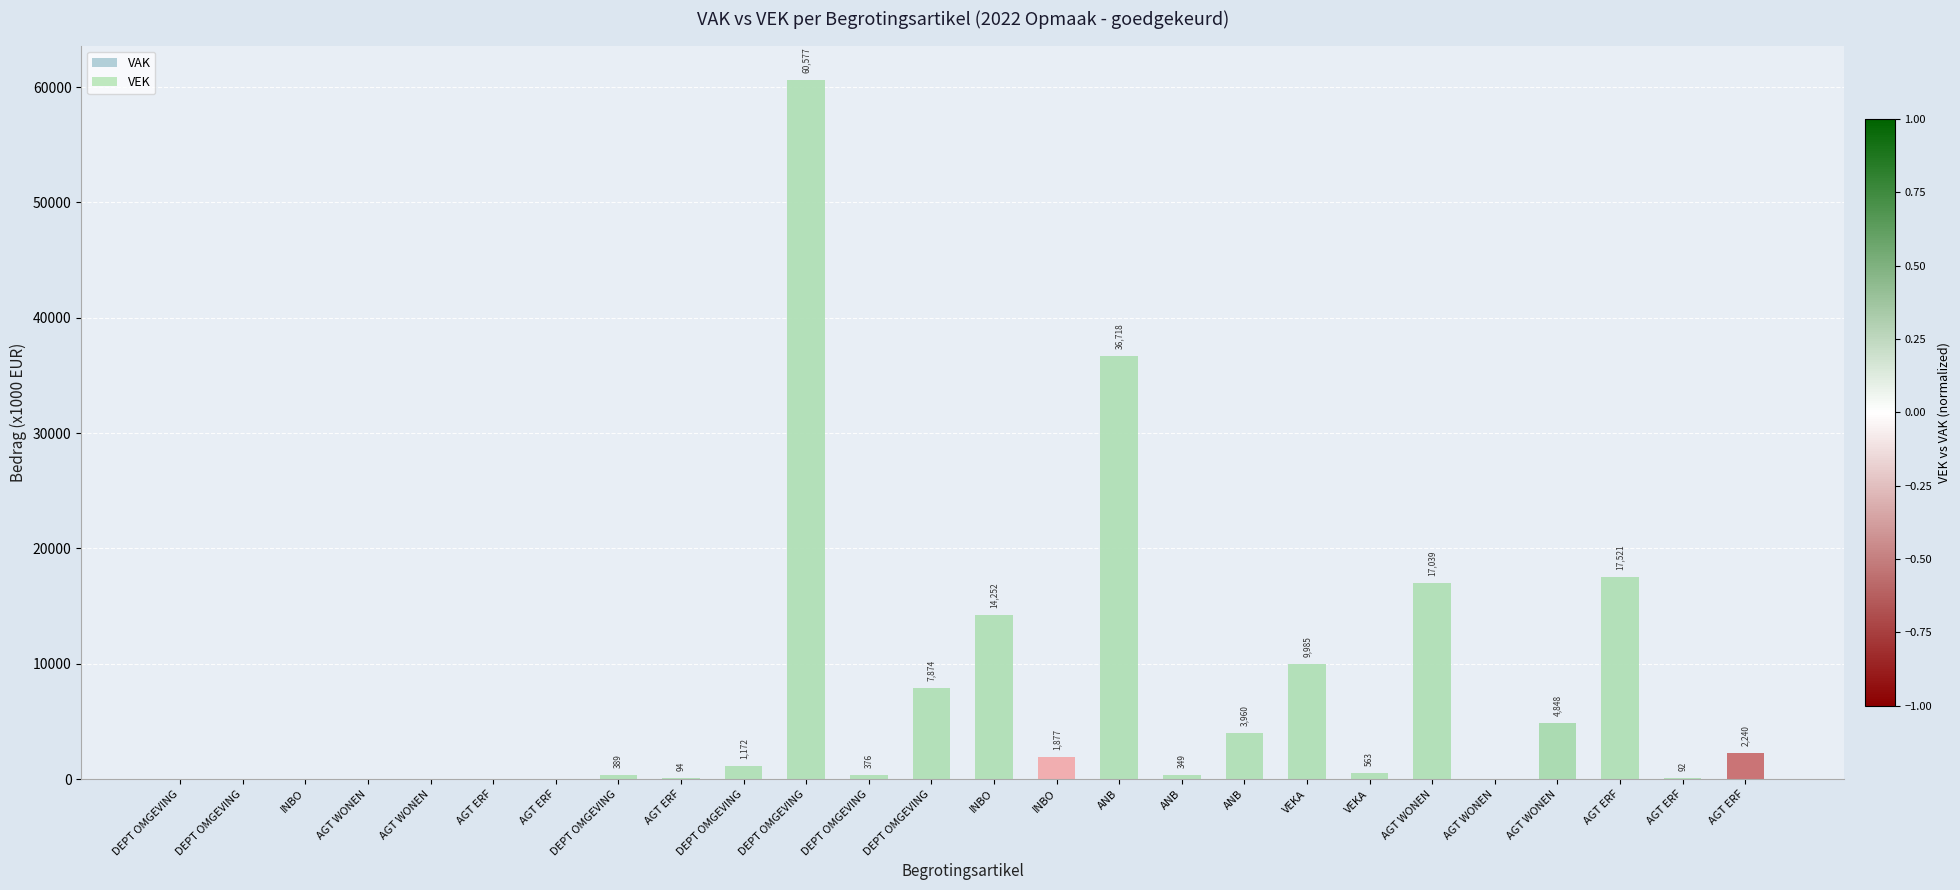

At which category is the sum across all series the highest?

DEPT OMGEVING